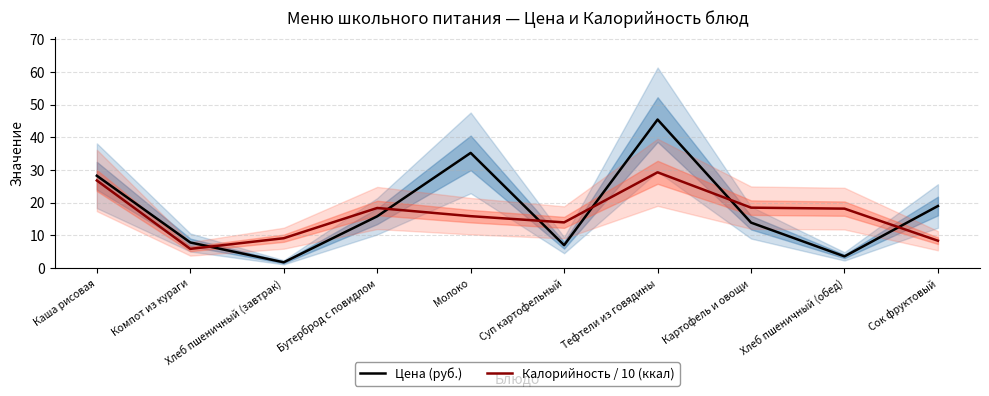

What is the label of the 1st point from the left?

Каша рисовая